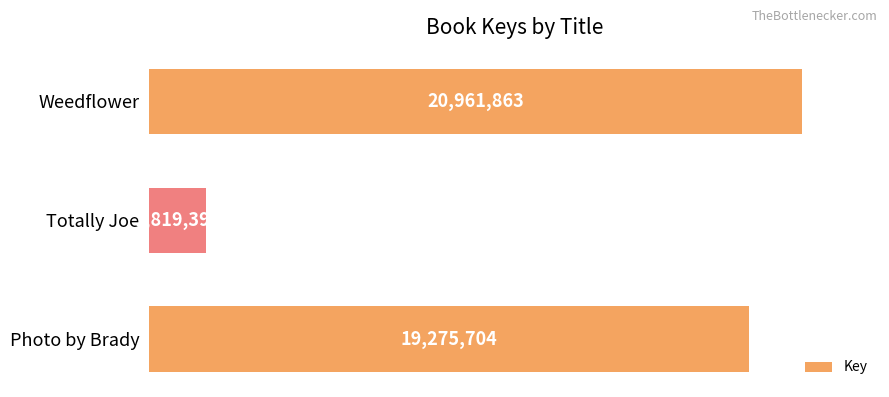

What is the average value?

14018986